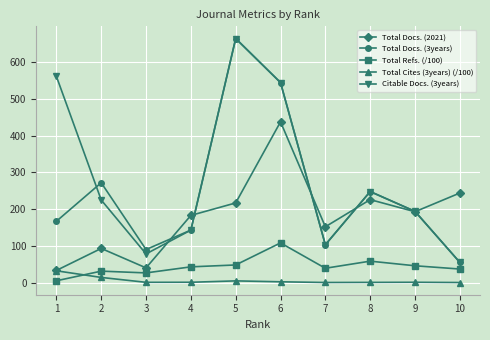

True or false: Total Refs. (/100) and Total Docs. (3years) cross at least once.

False